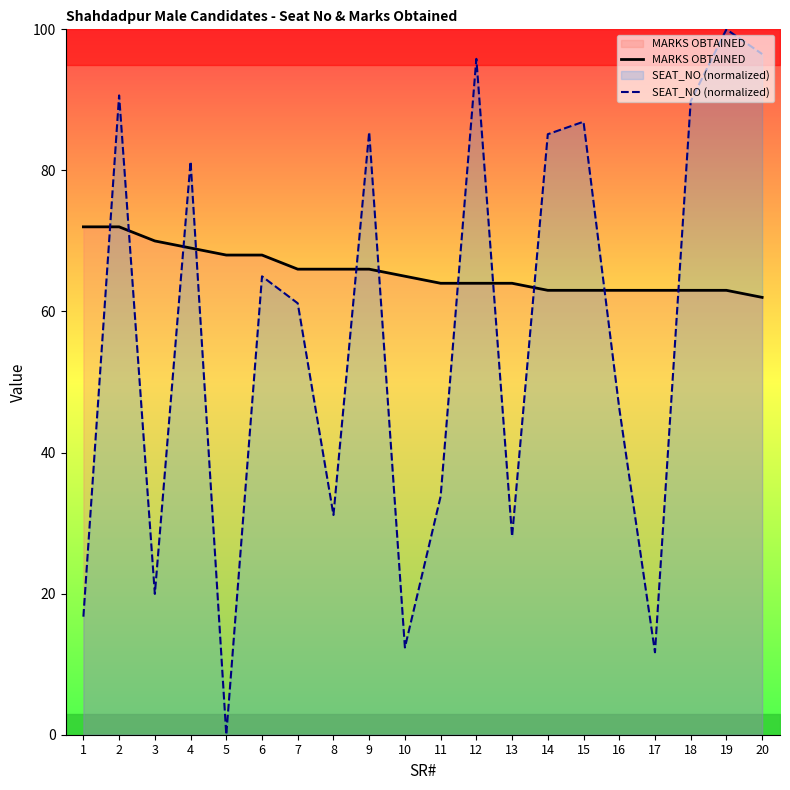

Is the value of SEAT_NO (normalized) at 14 greater than the value of MARKS OBTAINED at 15?

Yes